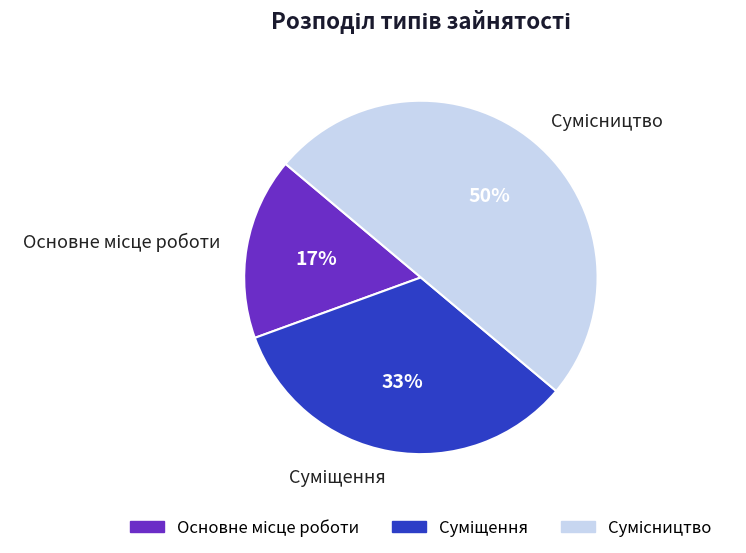

To the nearest percent, what is the average slice percentage?

33%